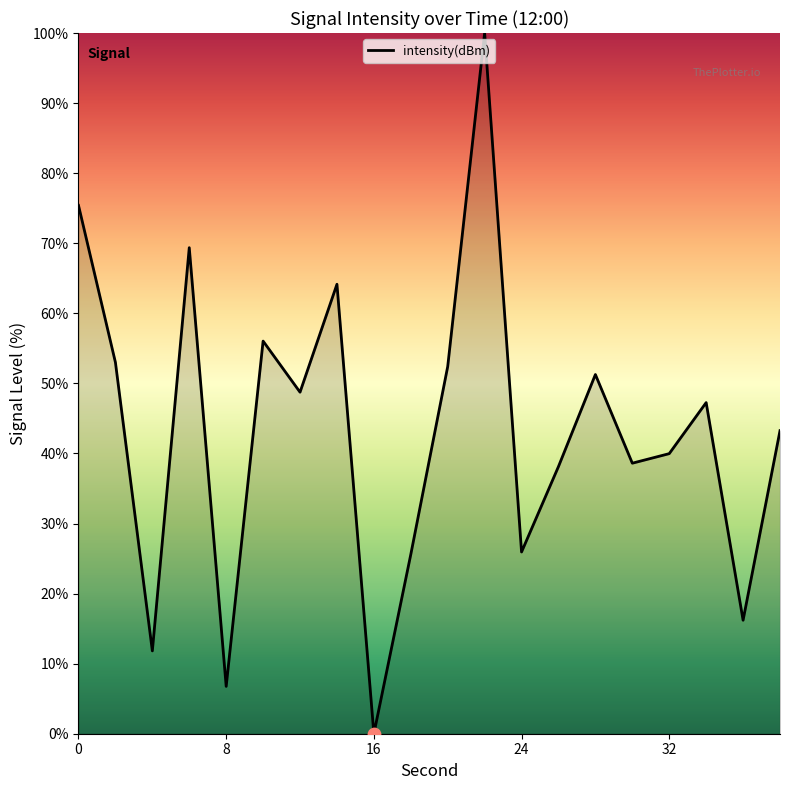

What is the difference between the maximum and minimum values?

100.0